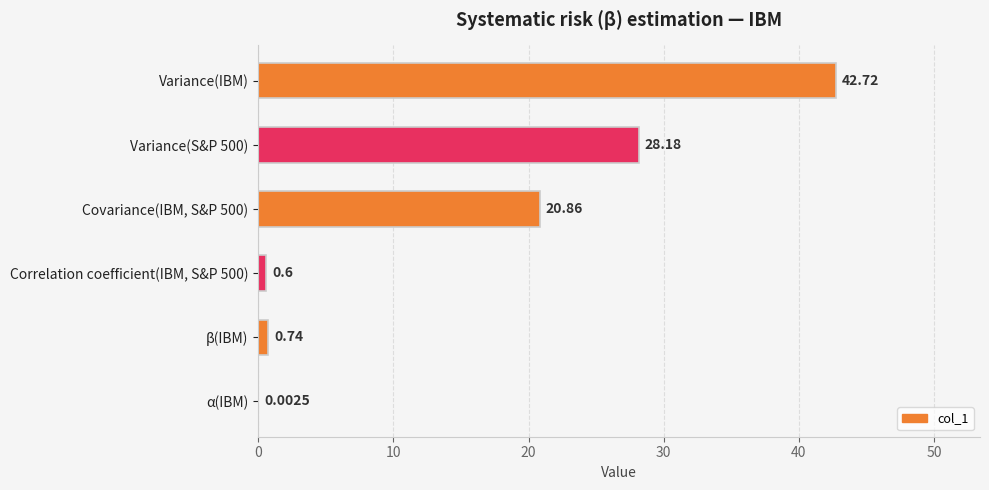

What is the ratio of the value at Variance(IBM) to the value at Variance(S&P 500)?

1.5